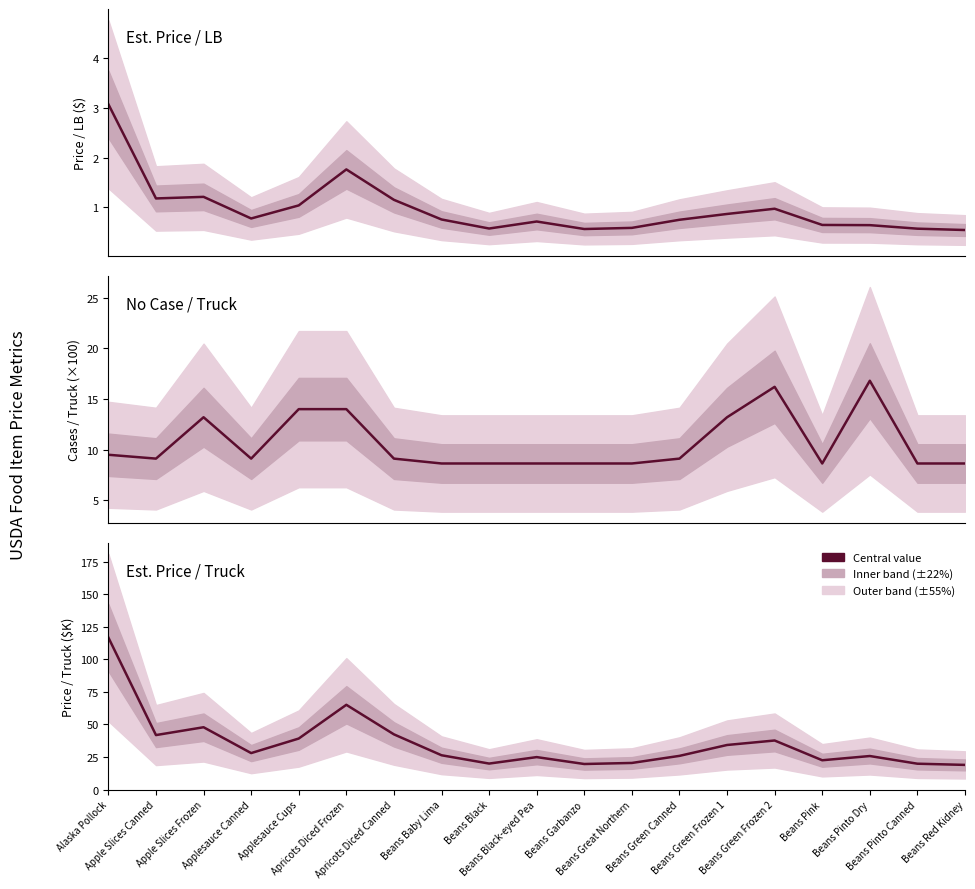

Rank the series by their average value, from lowest to highest.

Est. Price / LB, No Case / Truck (×100), Est. Price / Truck (×$1K)